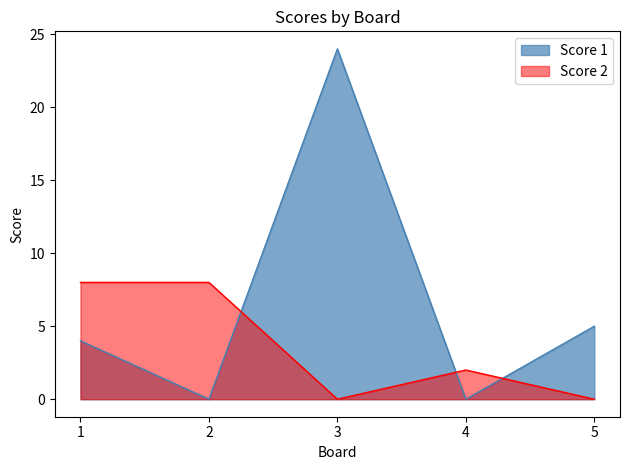

True or false: Score 2 has more than 2 interior local peaks.

False